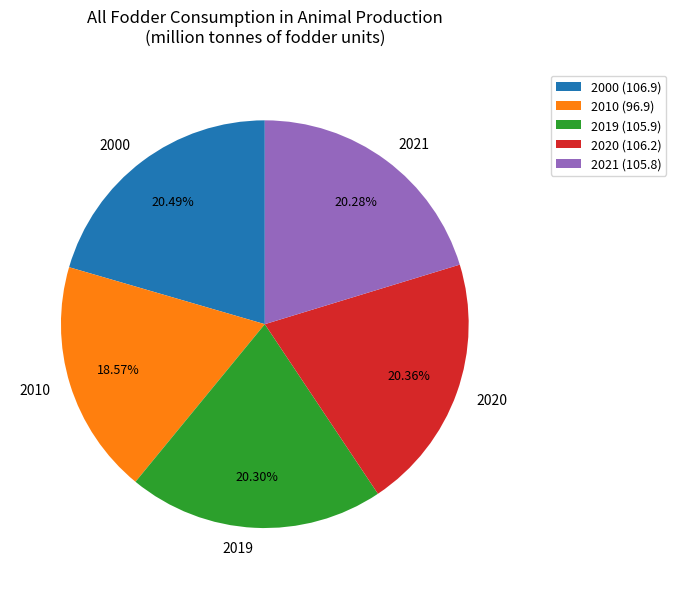

Does 2019 account for over 50% of the chart?

No